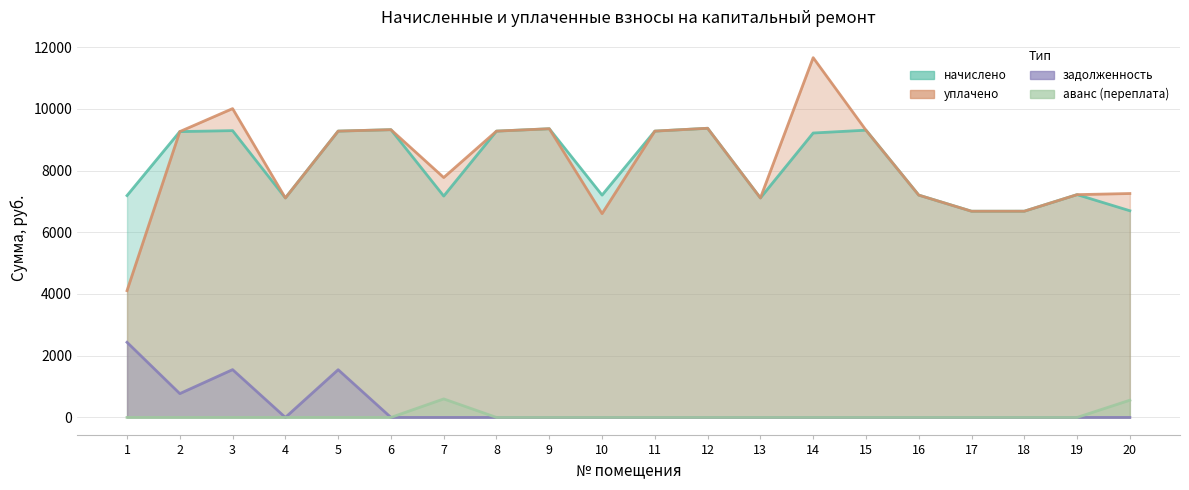

What is the difference between the highest and lowest values at 14?

11657.5